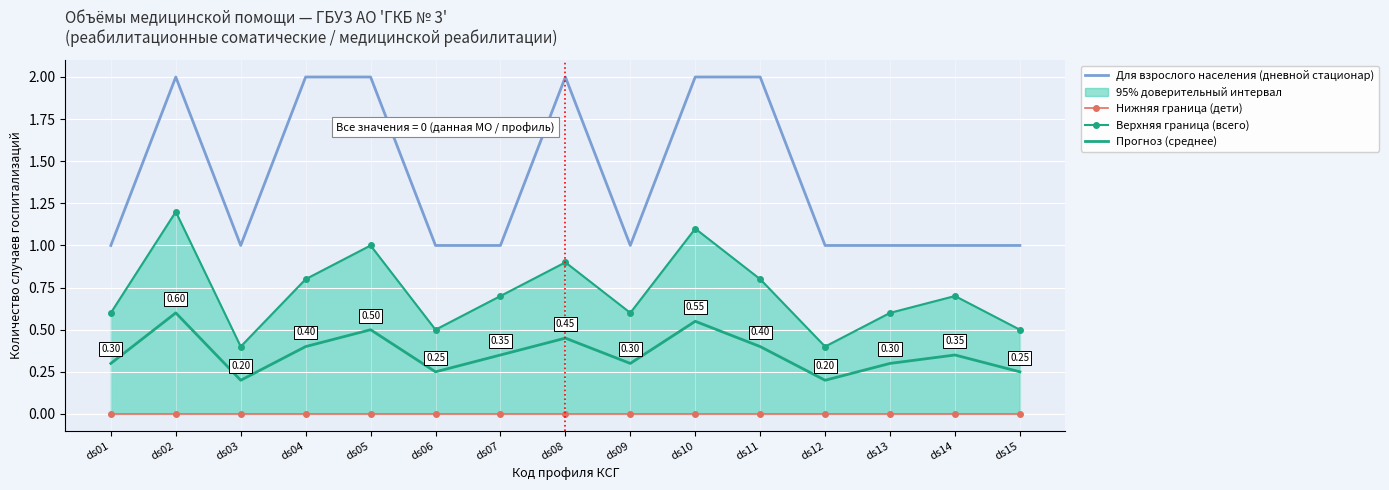

True or false: Нижняя граница (дети) has a value of 0.0 at ds03.

True